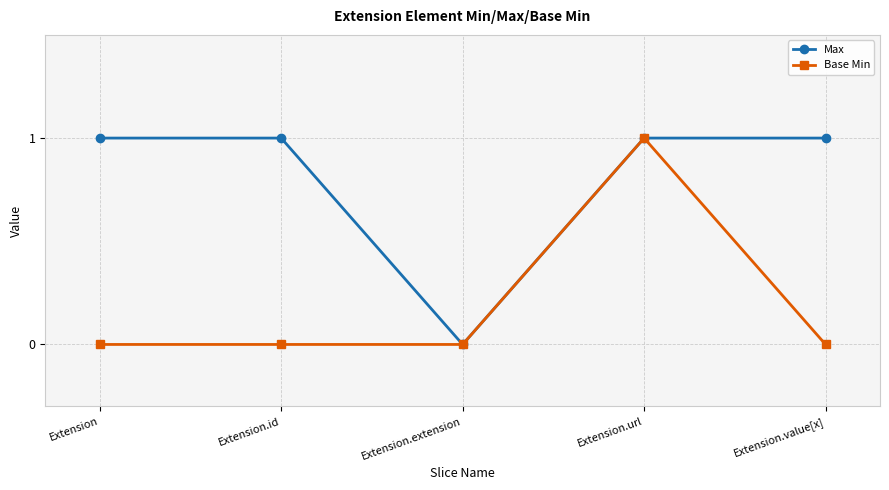

The value of Max at Extension.extension is 0. True or false?

True